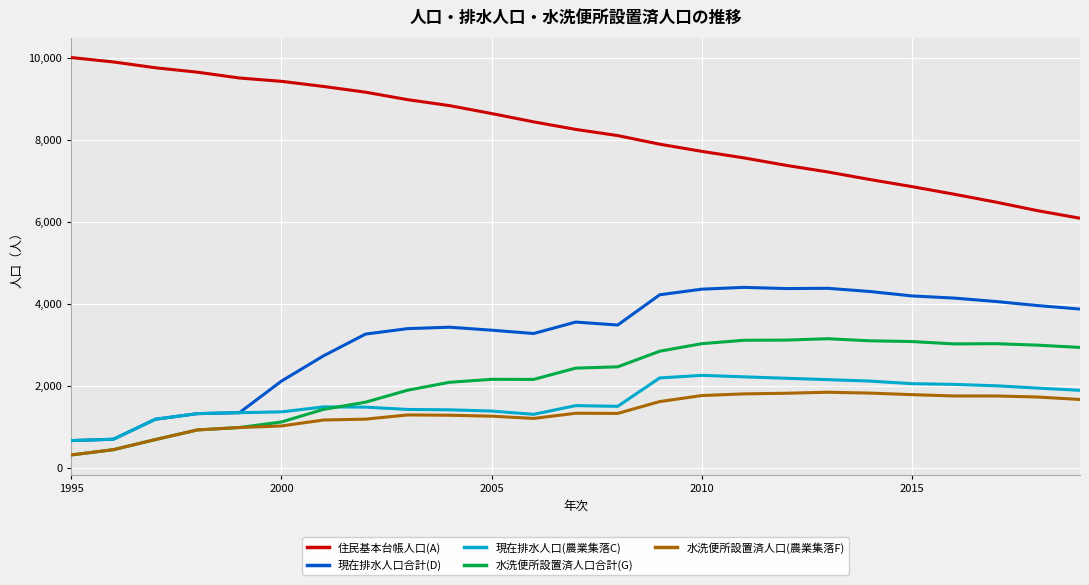

True or false: 水洗便所設置済人口合計(G) and 住民基本台帳人口(A) intersect in this chart.

False